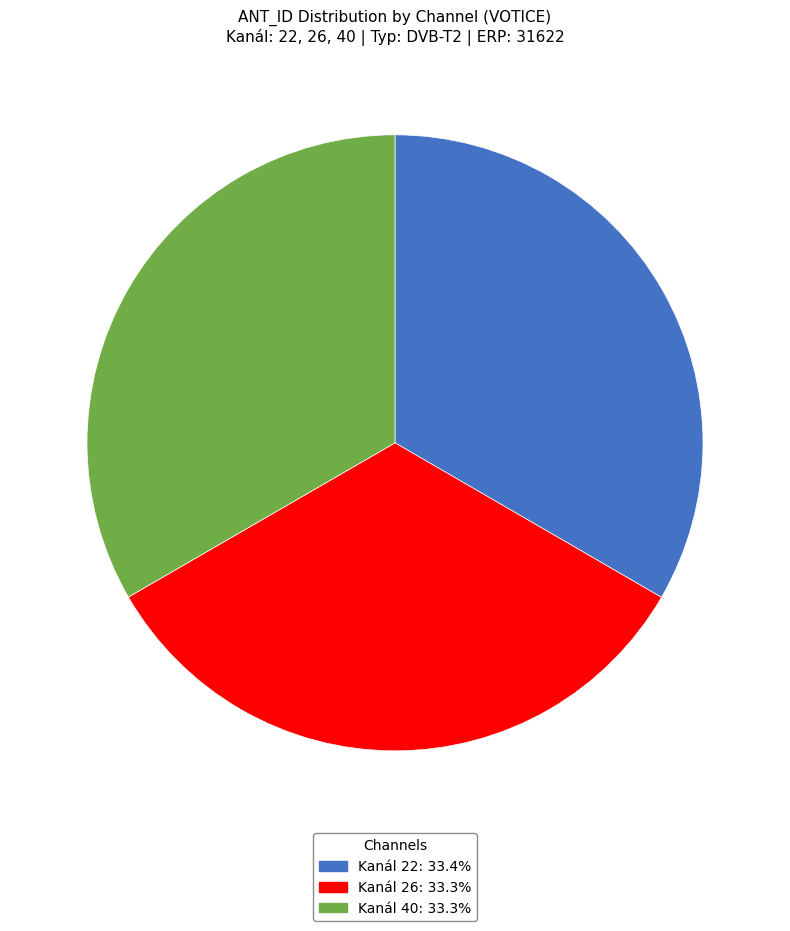

Is there a majority slice in this chart?

No